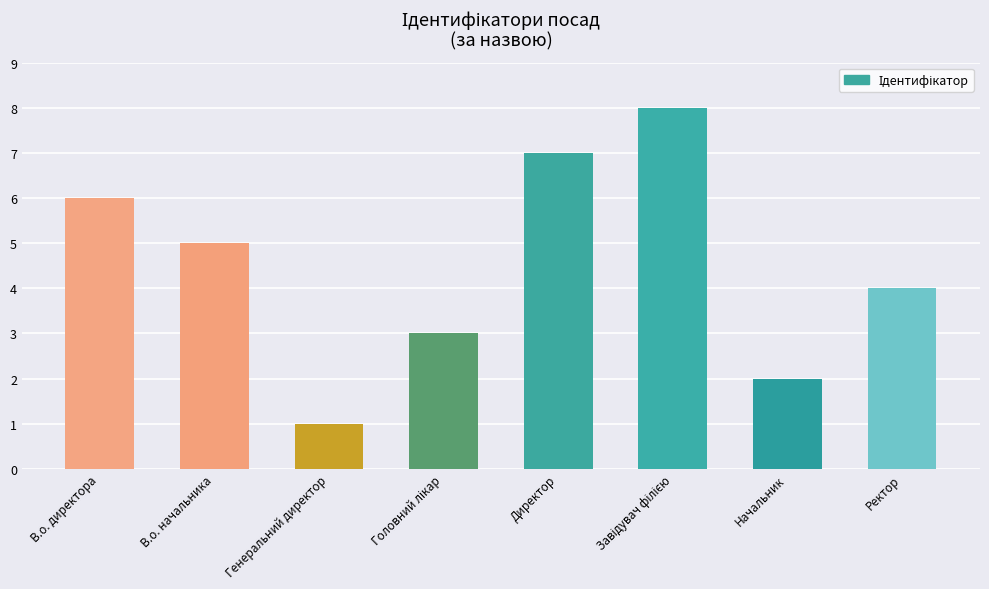

Approximately how many times larger is the value at Директор compared to В.о. директора?

1.2